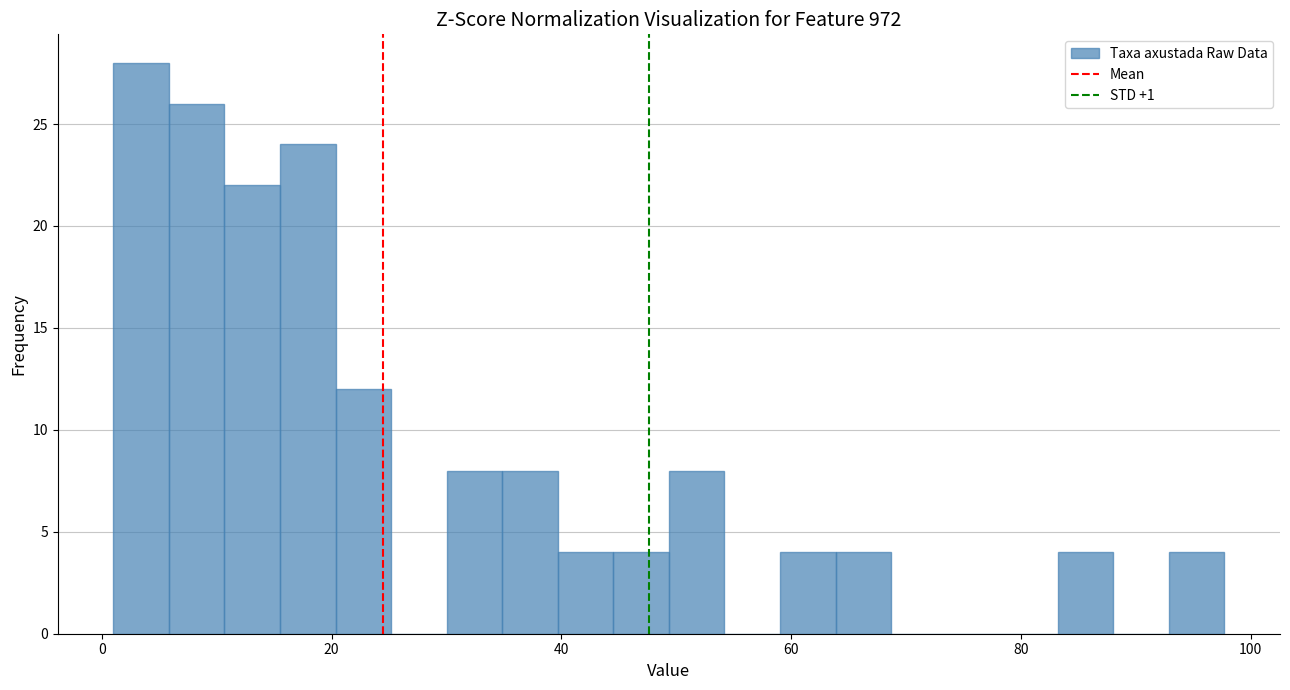

Read against the x-axis, roughly where is the centre of the tallest bar?

4